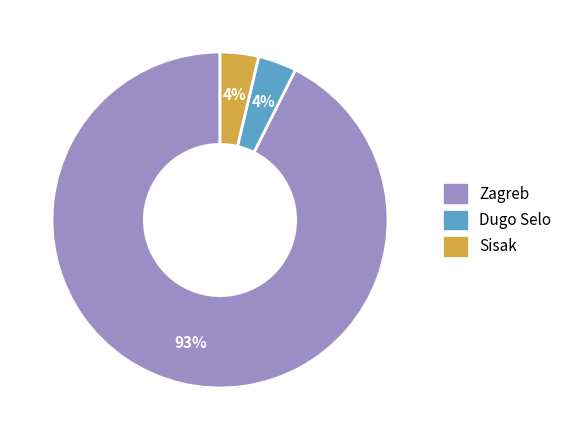

Is Zagreb the majority of the pie?

Yes